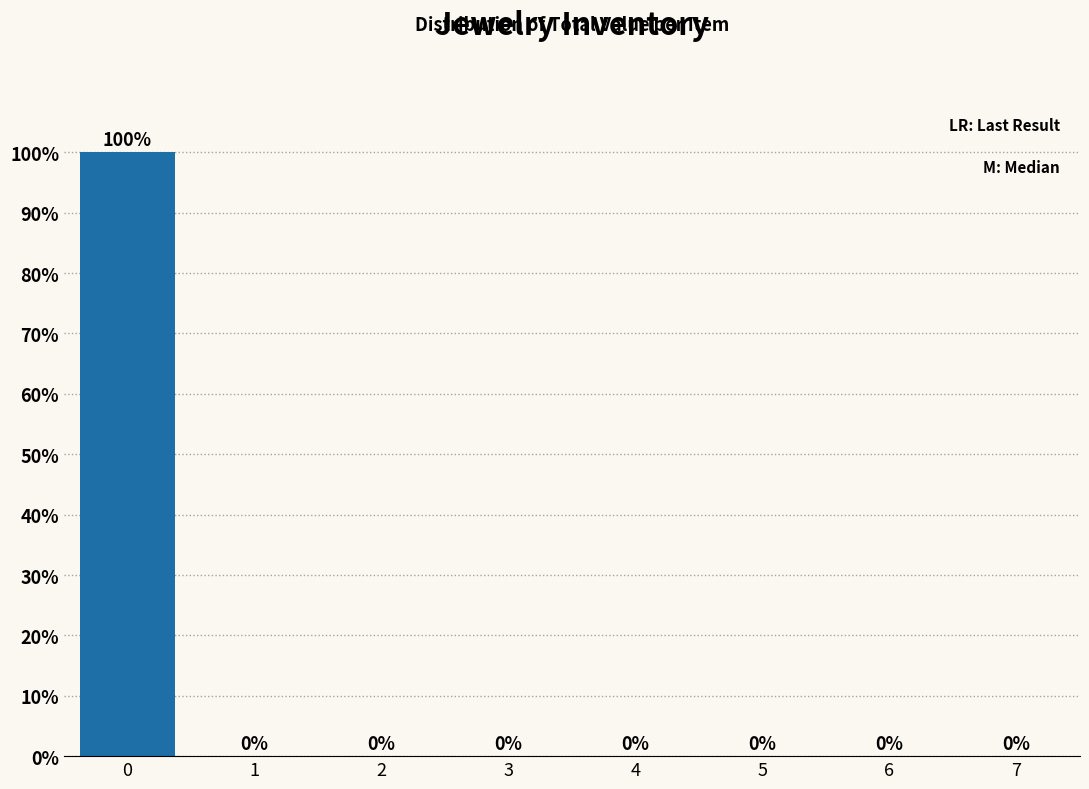

Reading left to right, what are all the values shown in this chart?

0=100	1=0	2=0	3=0	4=0	5=0	6=0	7=0